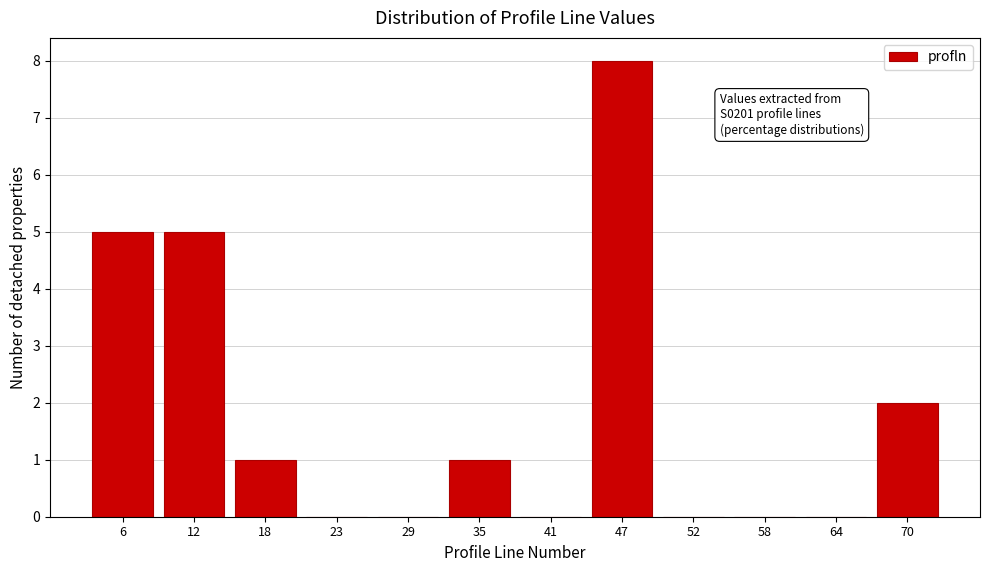

Reading left to right, extract all data points from this chart.

6=5	12=5	18=1	23=0	29=0	35=1	41=0	47=8	52=0	58=0	64=0	70=2